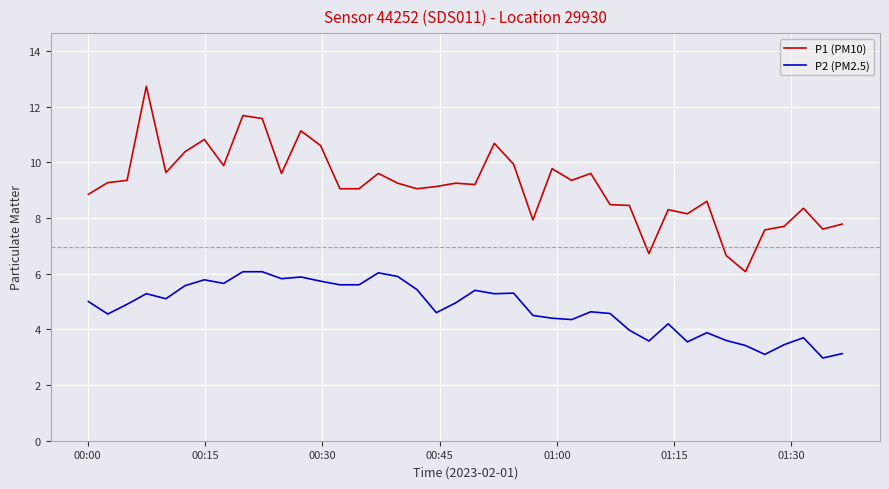

What is the highest value of the P2 (PM2.5) series?

6.1